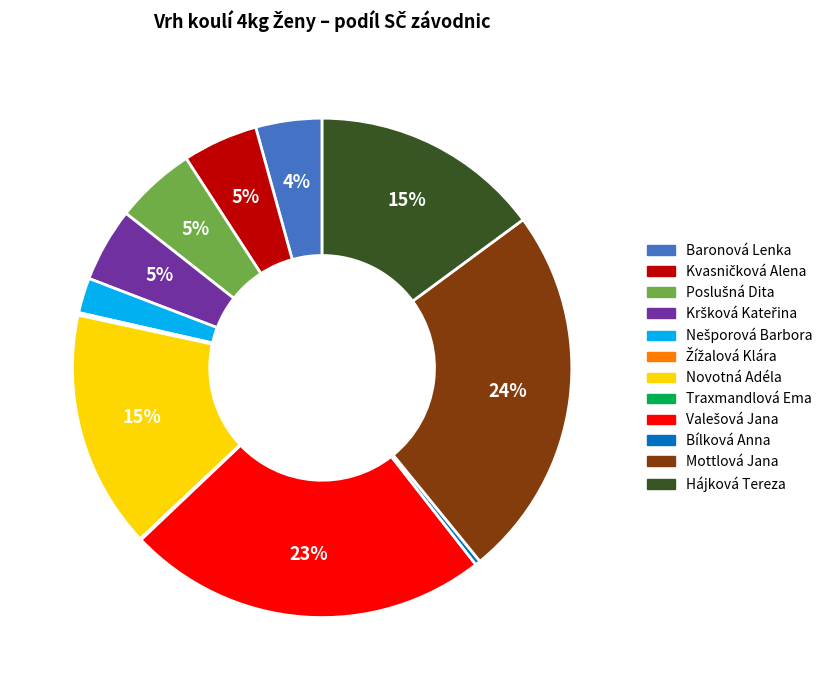

Is it true that Novotná Adéla is 10% of the pie?

False